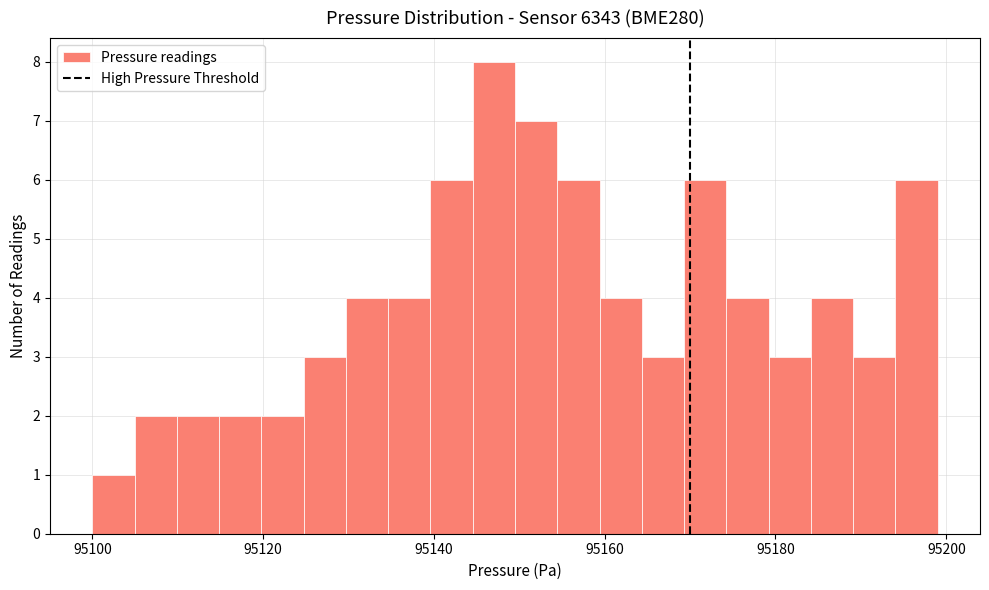

Read against the x-axis, roughly where is the centre of the tallest bar?

95148